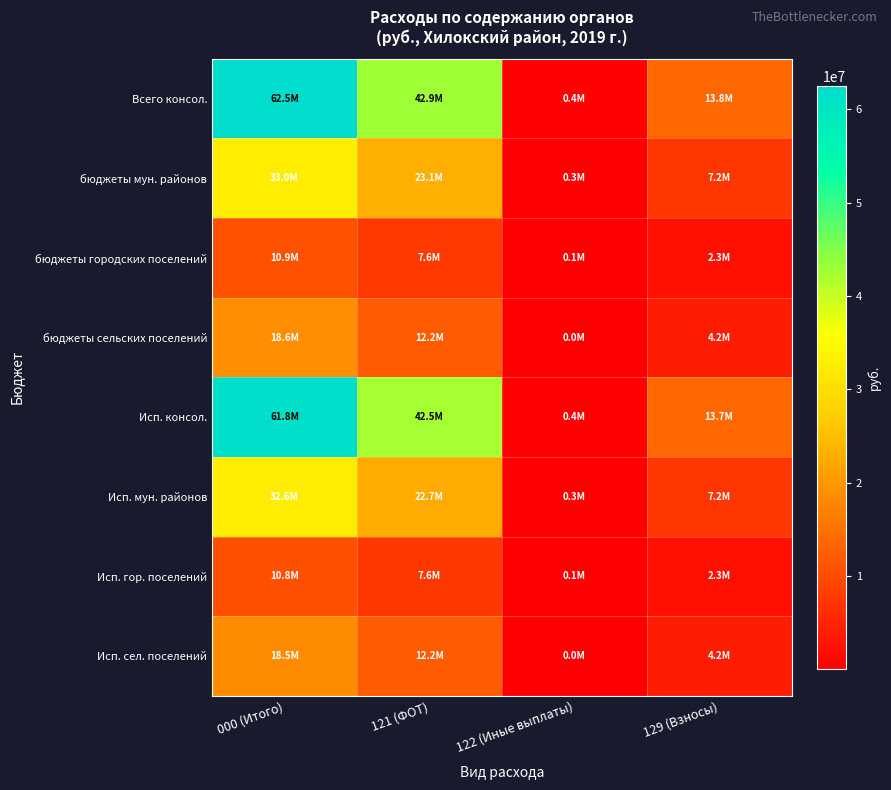

At which category does the chart reach its peak across all series?

000 (Итого)